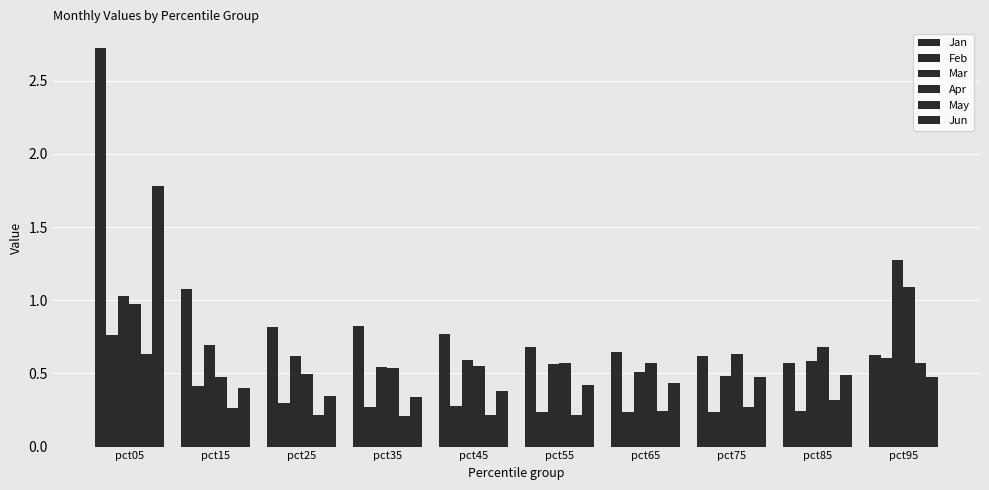

Where is Jan nearest to the value 1?

pct15